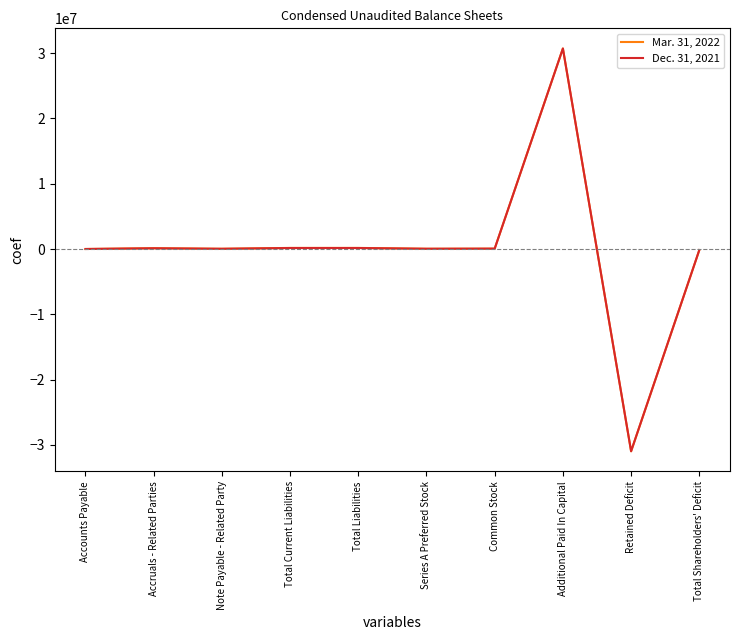

Which label corresponds to the smallest value in the chart?

Retained Deficit